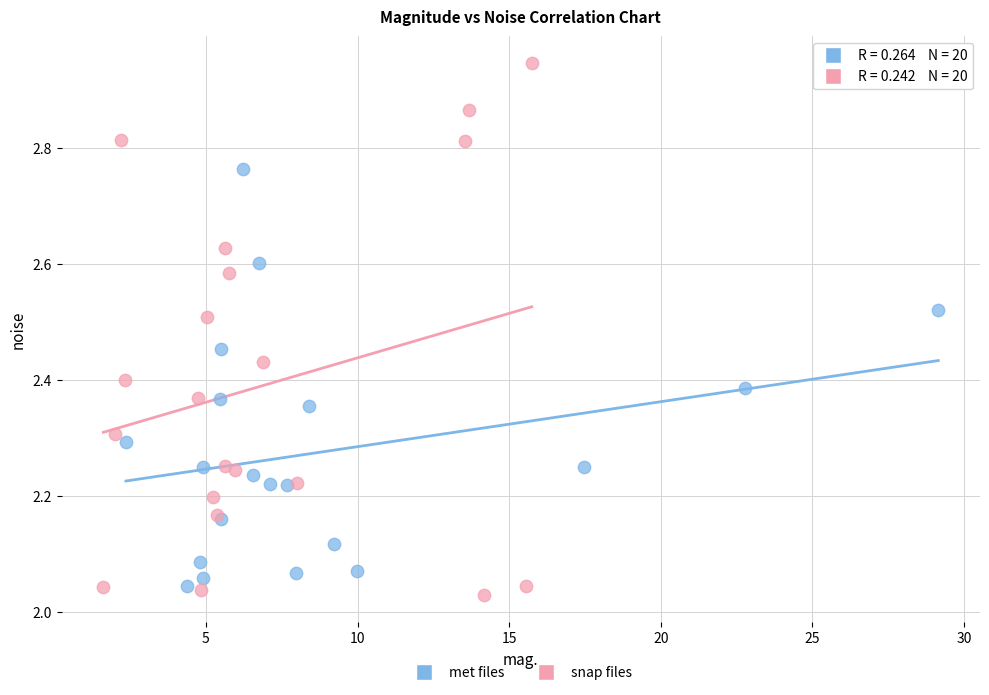

Which series has the widest spread of Y values?

snap files